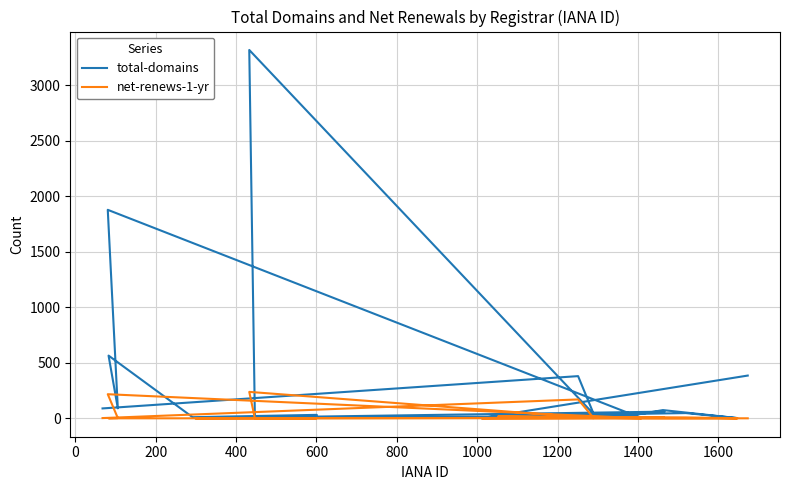

True or false: net-renews-1-yr has a value of -80 at 1200.

False